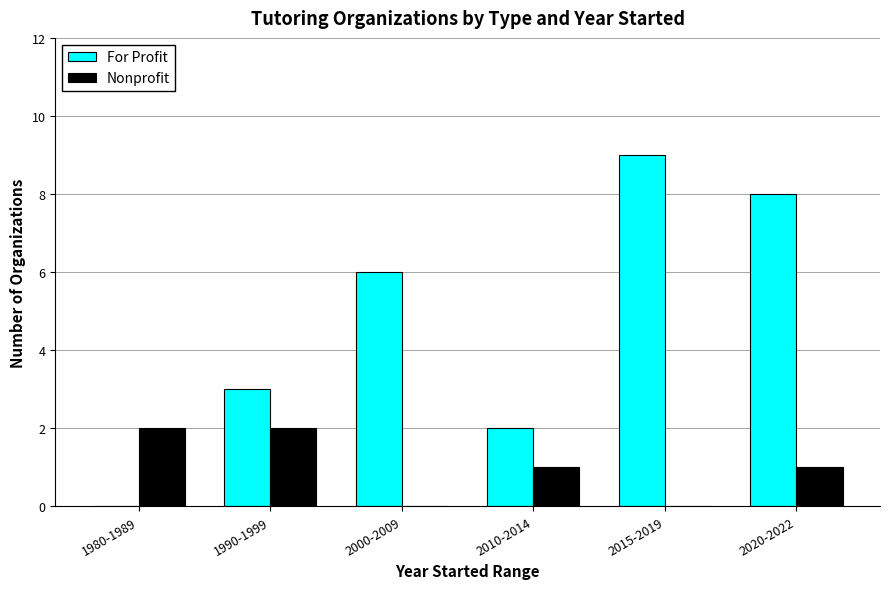

Which series has the largest total across all categories?

For Profit